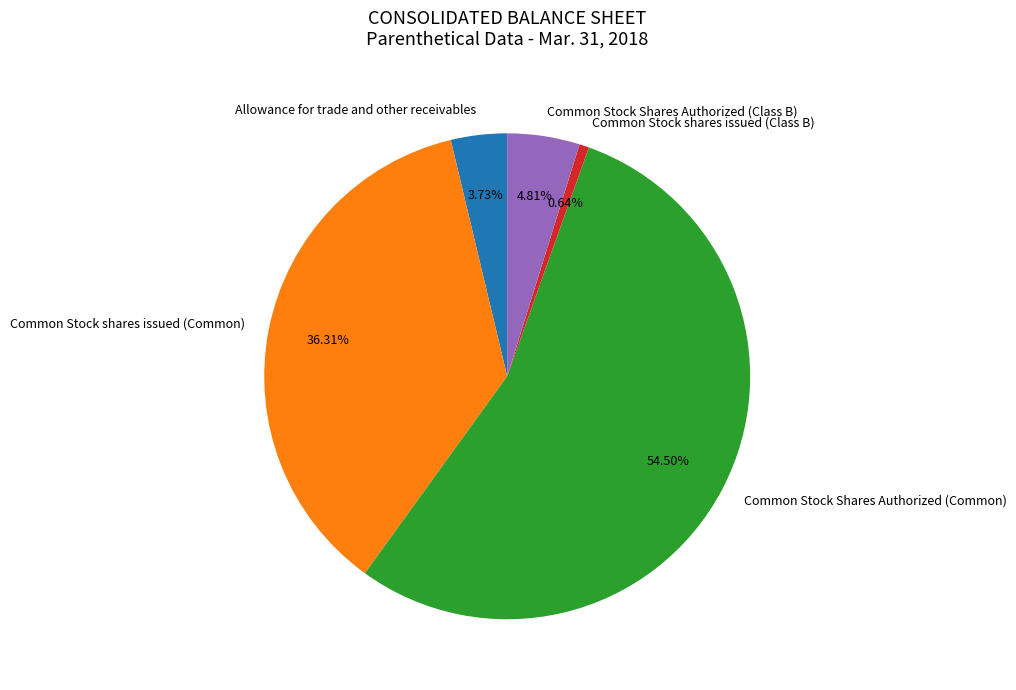

Rank the categories by value from highest to lowest.

Common Stock Shares Authorized (Common), Common Stock shares issued (Common), Common Stock Shares Authorized (Class B), Allowance for trade and other receivables, Common Stock shares issued (Class B)